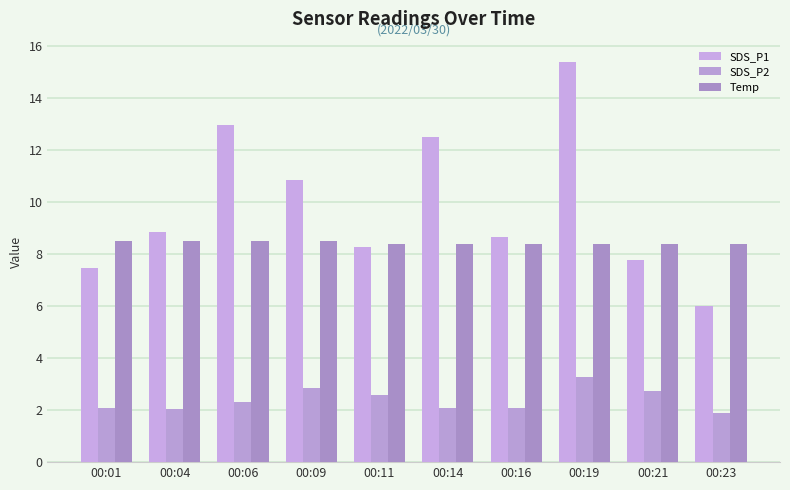

Count the number of categories in the chart.

10